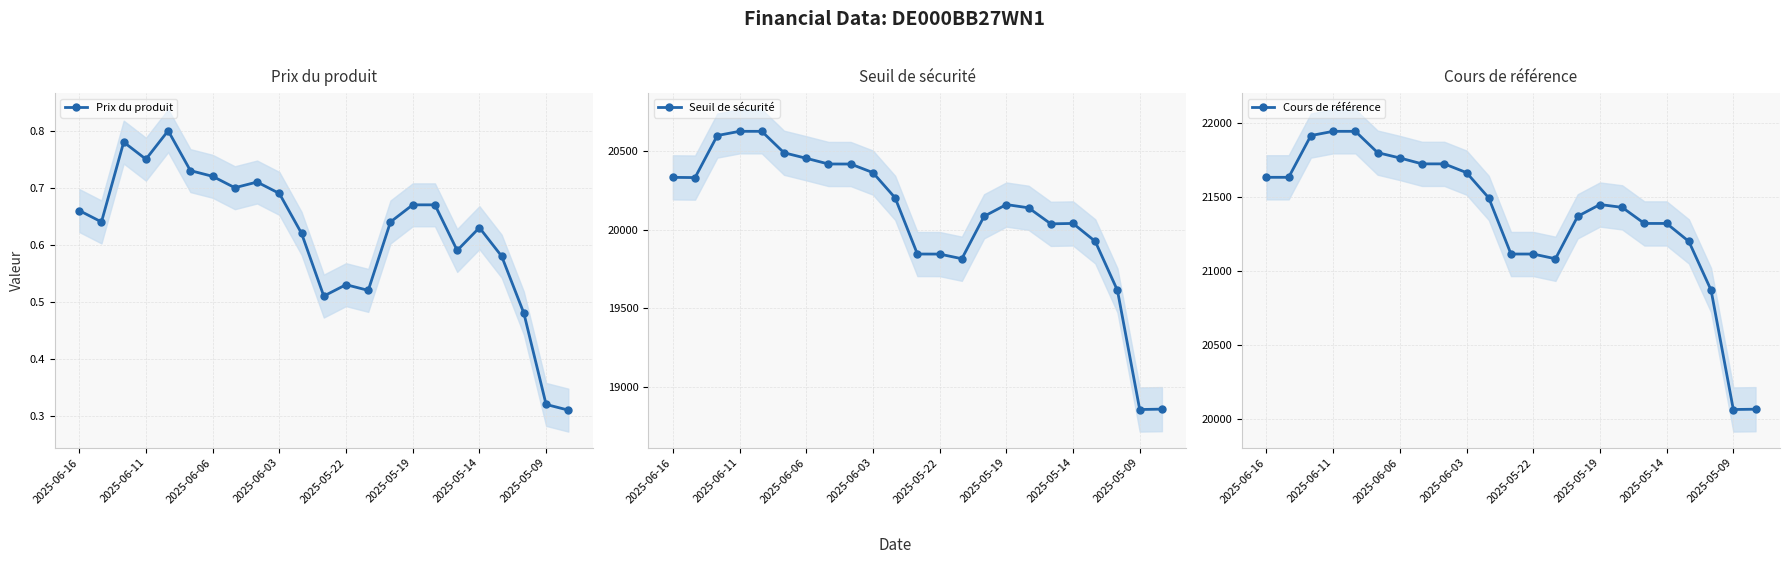

Reading right to left, extract all data points from this chart.

Prix du produit: 0.3	0.3	0.5	0.6	0.6	0.6	0.7	0.7	0.6	0.5	0.5	0.5	0.6	0.7	0.7	0.7	0.7	0.7	0.8	0.8	0.8	0.6	0.7
Seuil de sécurité: 18859.8	18857.3	19613.8	19925.8	20039.9	20037.3	20139.2	20159.8	20085.2	19815.5	19845.1	19845.5	20202.2	20362.8	20417.4	20417.7	20454.0	20489.1	20625.3	20625.3	20598.5	20331.3	20332.7
Cours de référence: 20063.6	20061.4	20868.1	21197.7	21319.2	21319.2	21427.9	21447.1	21367.4	21080.4	21112.5	21112.5	21491.7	21662.6	21721.9	21721.9	21761.8	21797.9	21941.9	21941.9	21913.3	21631.0	21631.0